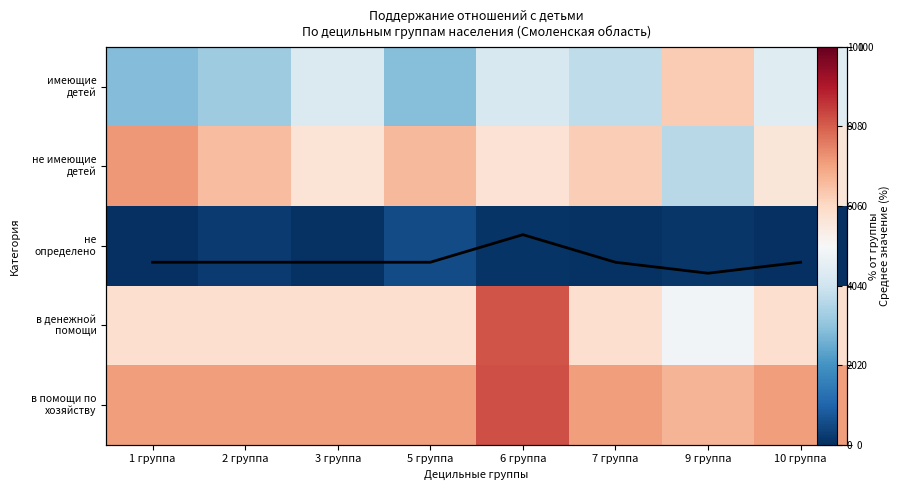

Count the number of categories in the chart.

8